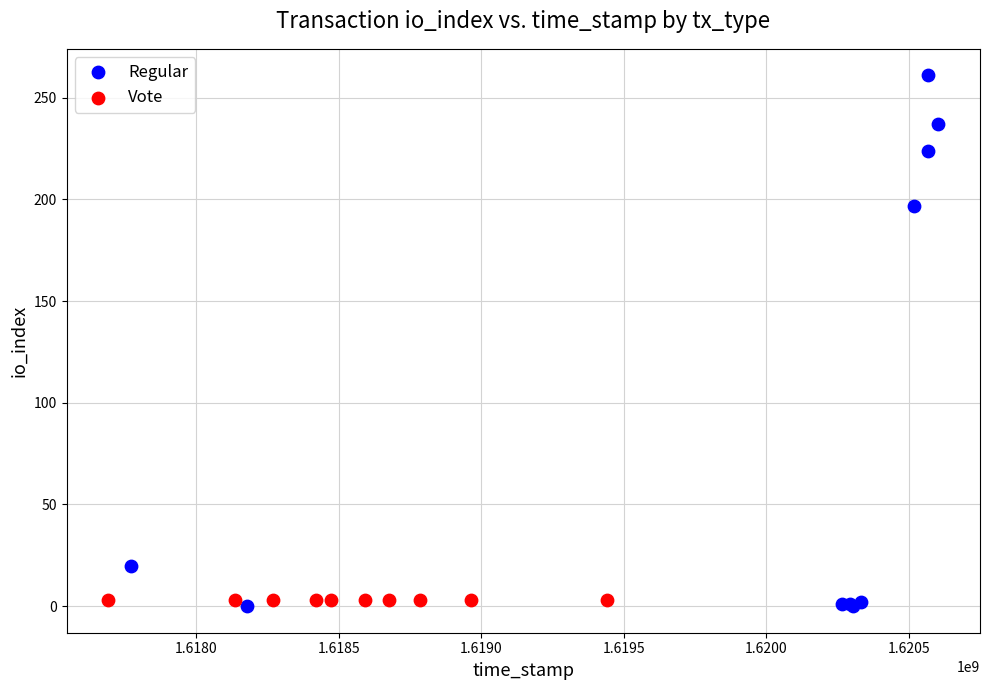

Which series contains the highest Y value?

Regular